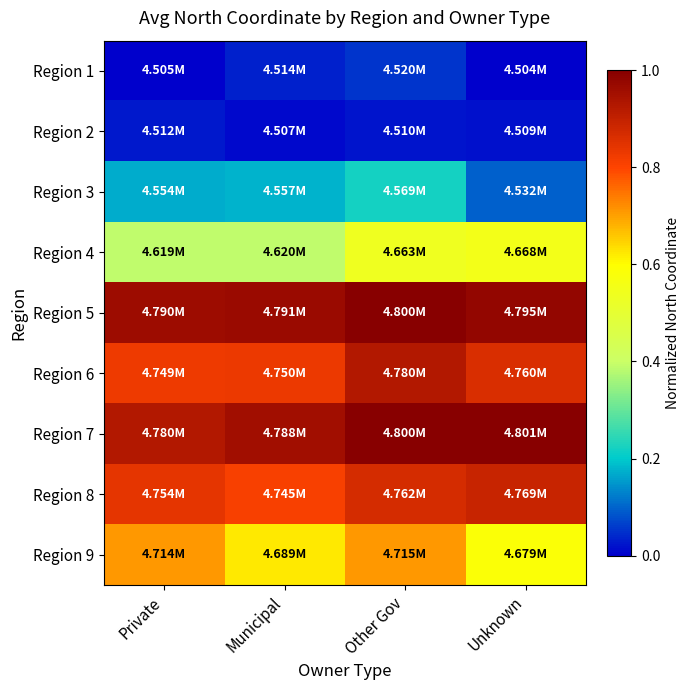

Between Unknown and Private, which is larger?

Private